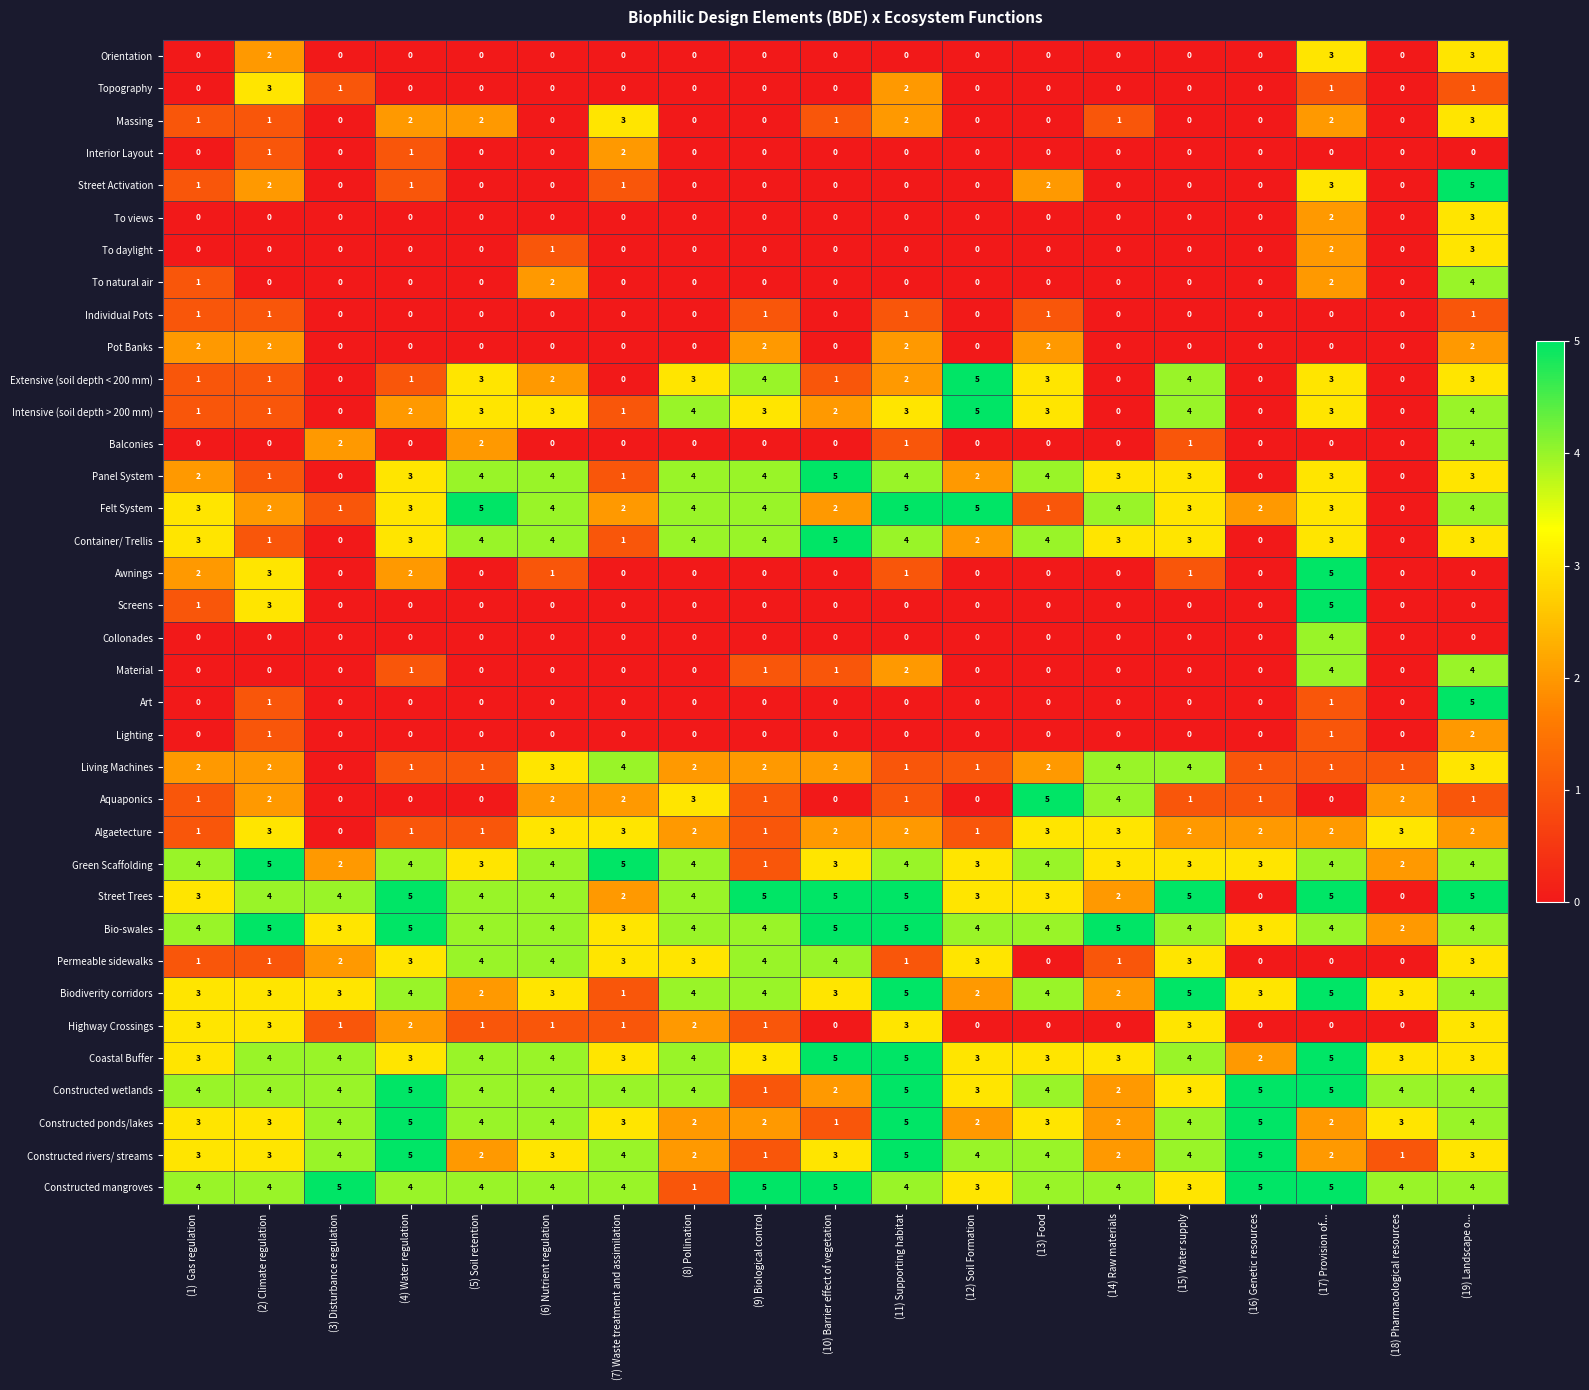

The Bio-swales series shows 8 at (11) Supporting habitat. True or false?

False